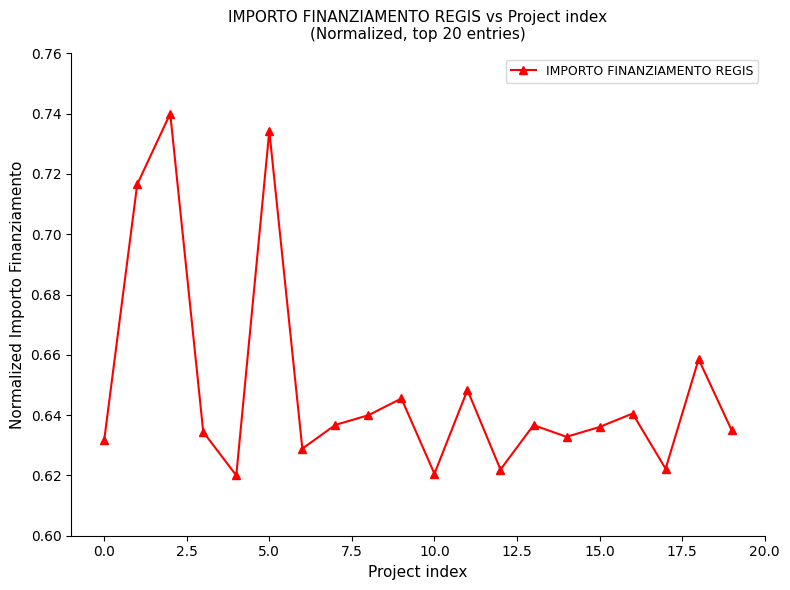

Count the values in the range 0 to 1.

20